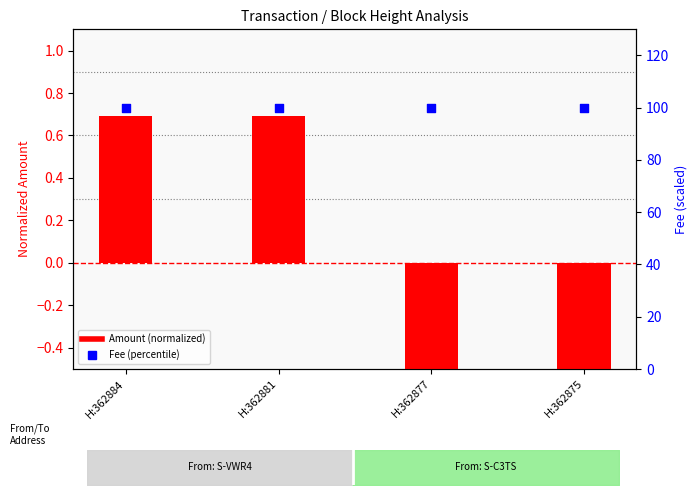

Which series has the largest total across all categories?

Fee (percentile)